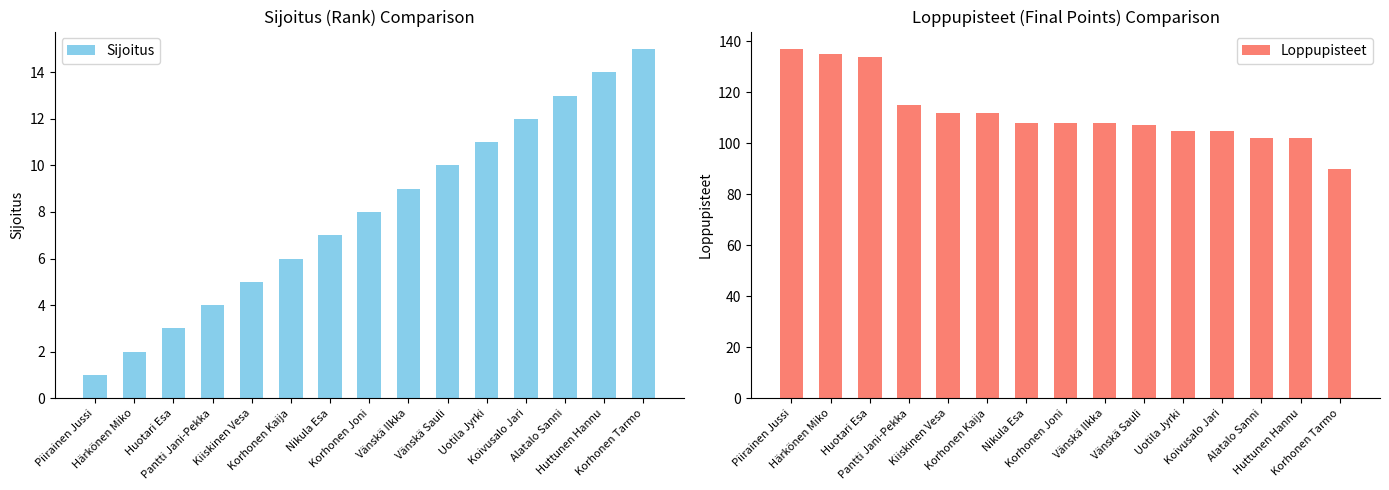

At which label does Loppupisteet reach its peak?

Piirainen Jussi